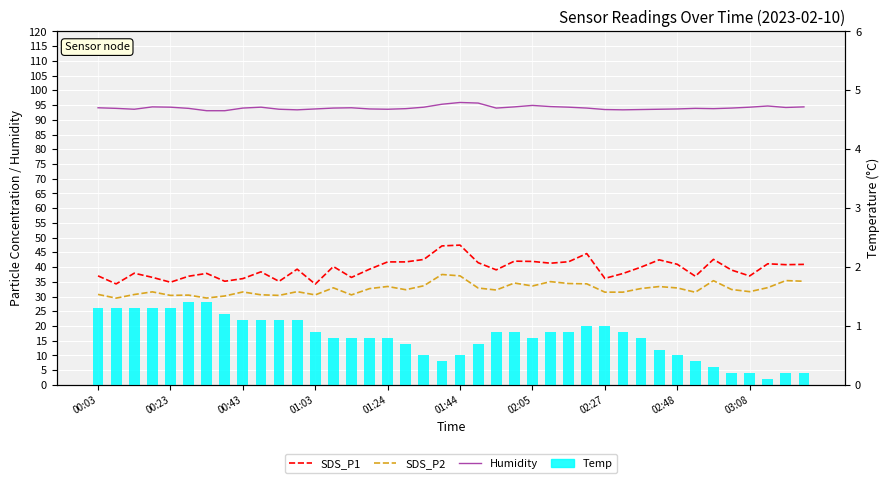

Which series has the largest total across all categories?

Humidity